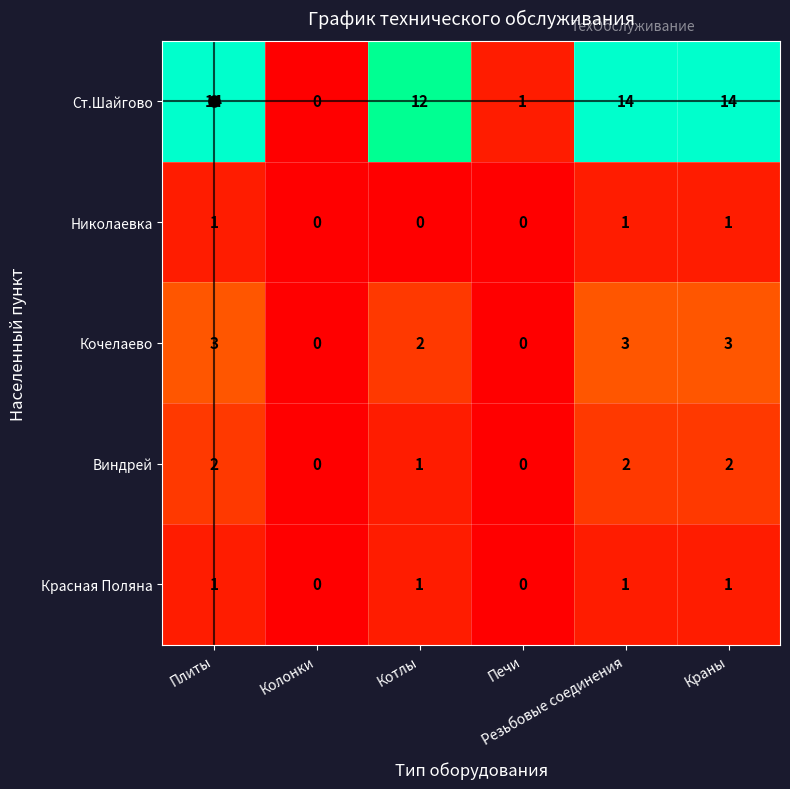

At how many categories does at least one series exceed 11?

4